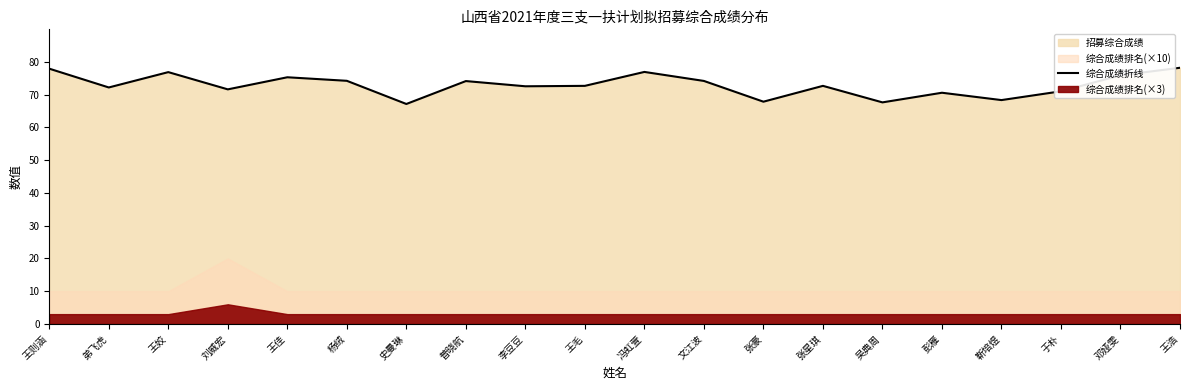

At which category does the chart reach its minimum across all series?

史曼琳